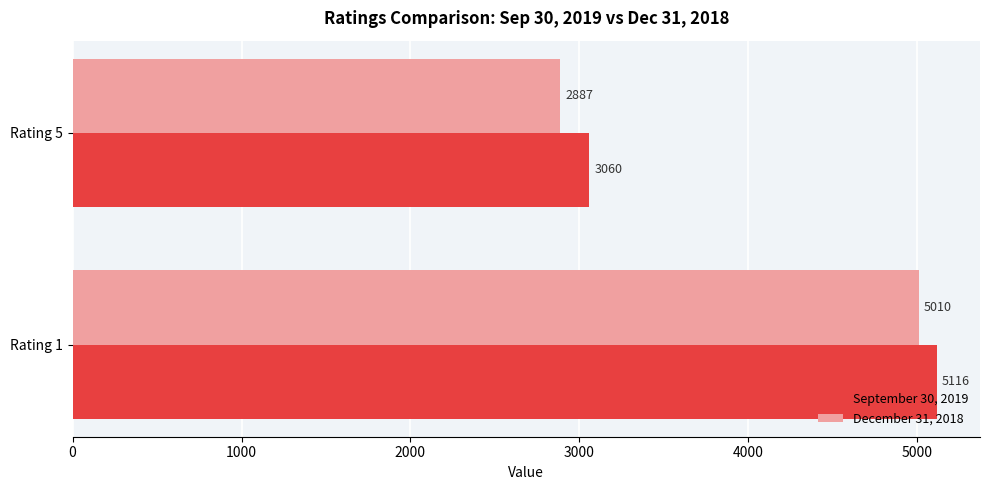

List the series in order of their peak value, lowest first.

December 31, 2018, September 30, 2019